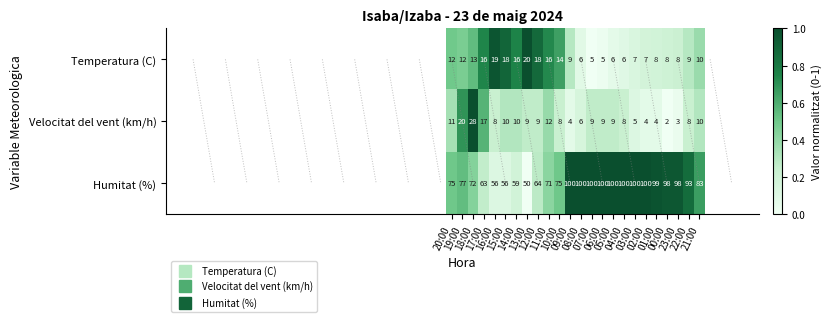

Which series has the widest spread of values?

Humitat (%)